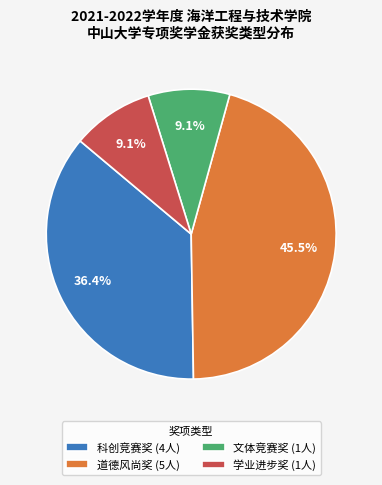

To the nearest percent, what portion does 文体竞赛奖 represent?

9%